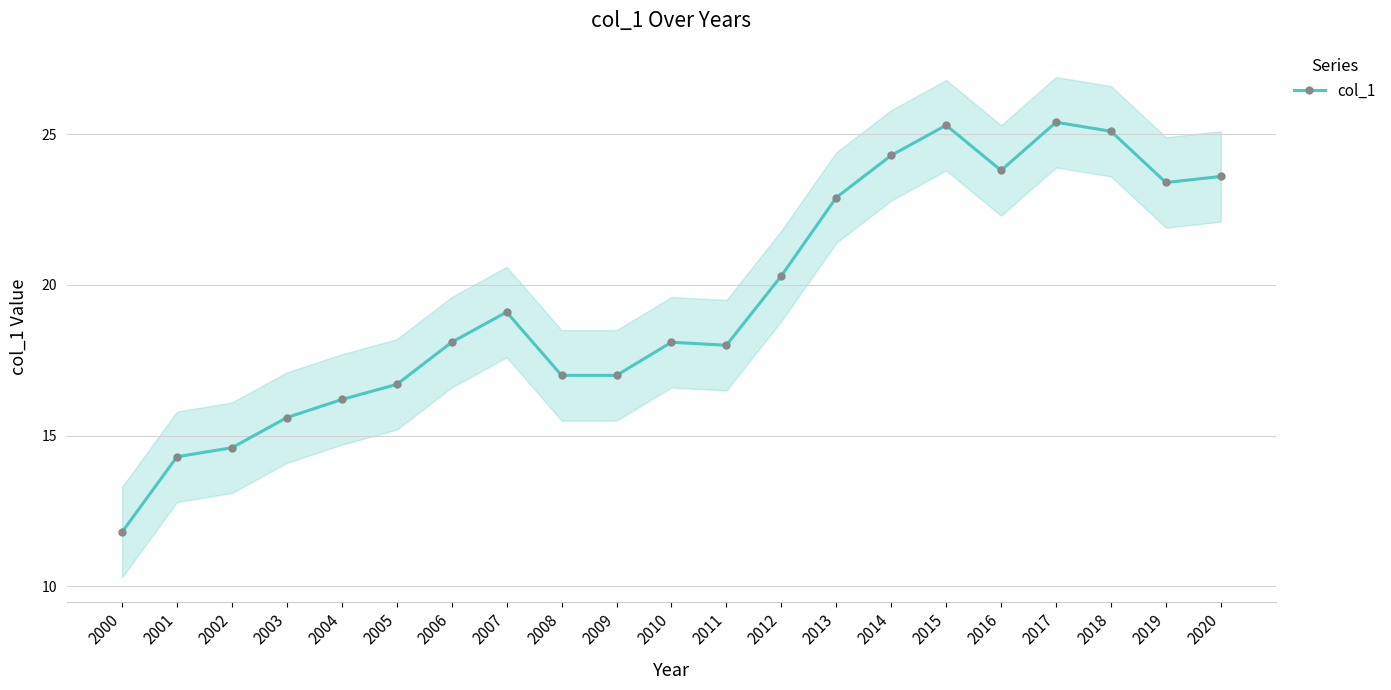

How many interior local peaks (higher than both neighbors) does the data have?

4